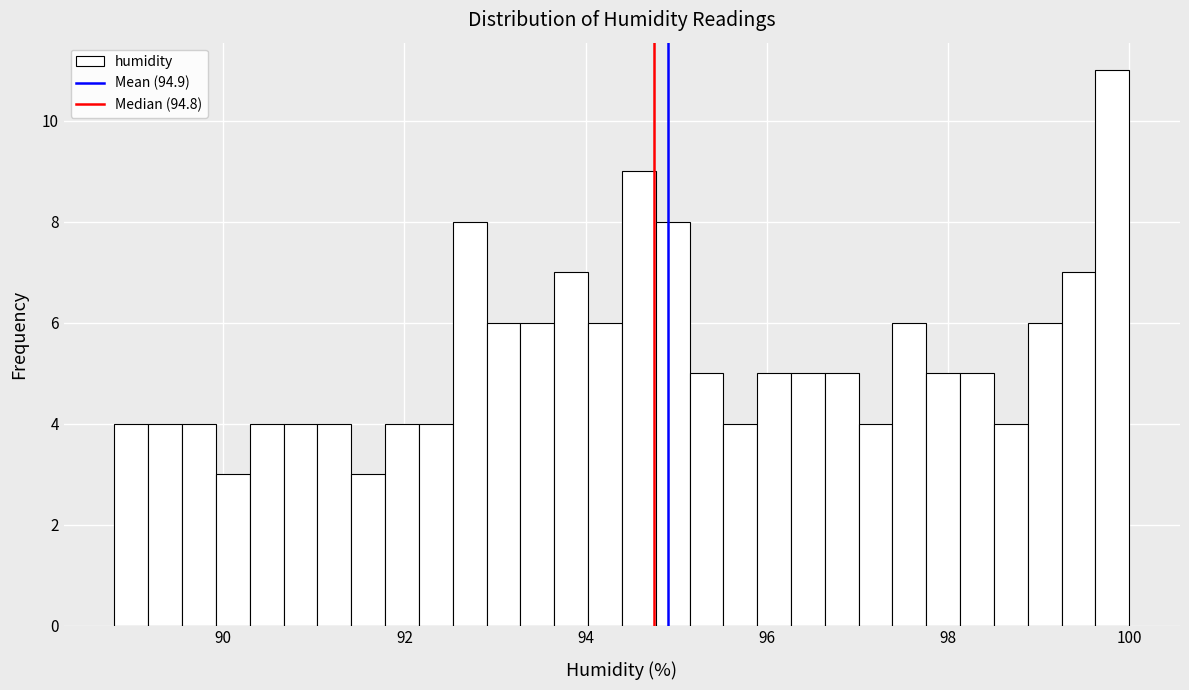

Read against the x-axis, roughly where is the centre of the tallest bar?

99.8